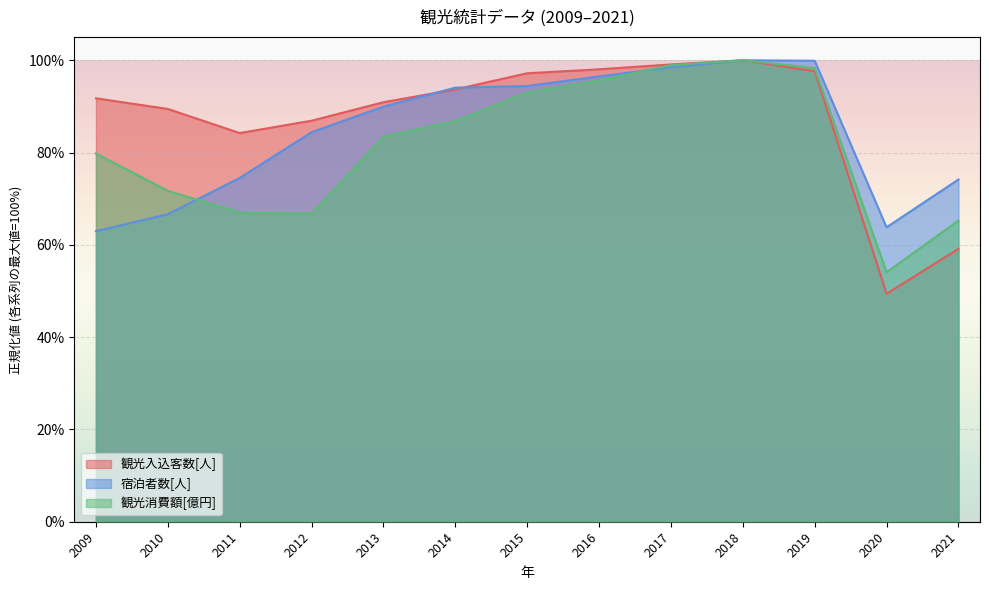

Reading left to right, what are all the values shown in this chart?

観光入込客数[人]: 0.9	0.9	0.8	0.9	0.9	0.9	1.0	1.0	1.0	1.0	1.0	0.5	0.6
宿泊者数[人]: 0.6	0.7	0.7	0.8	0.9	0.9	0.9	1.0	1.0	1.0	1.0	0.6	0.7
観光消費額[億円]: 0.8	0.7	0.7	0.7	0.8	0.9	0.9	1.0	1.0	1.0	1.0	0.5	0.7